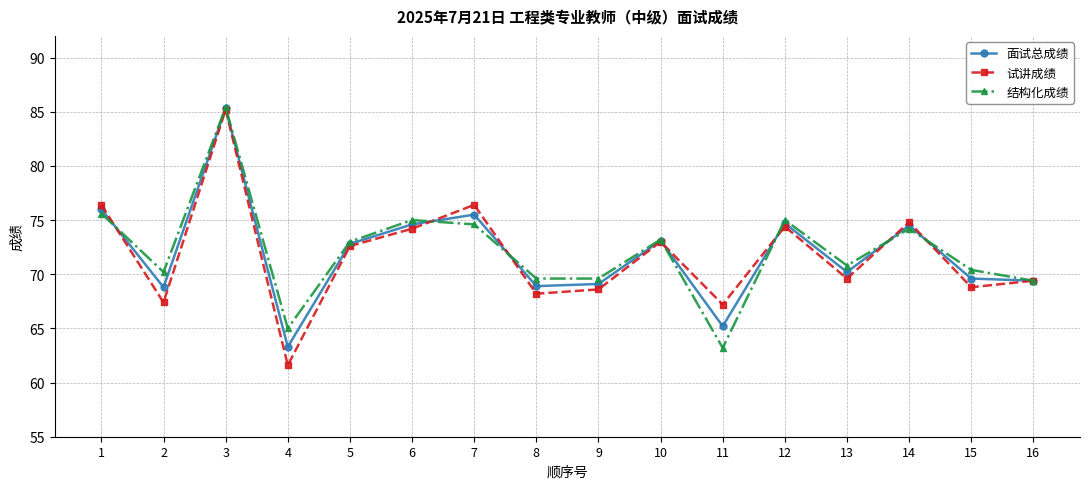

What is the total value across all series at 11?

195.6